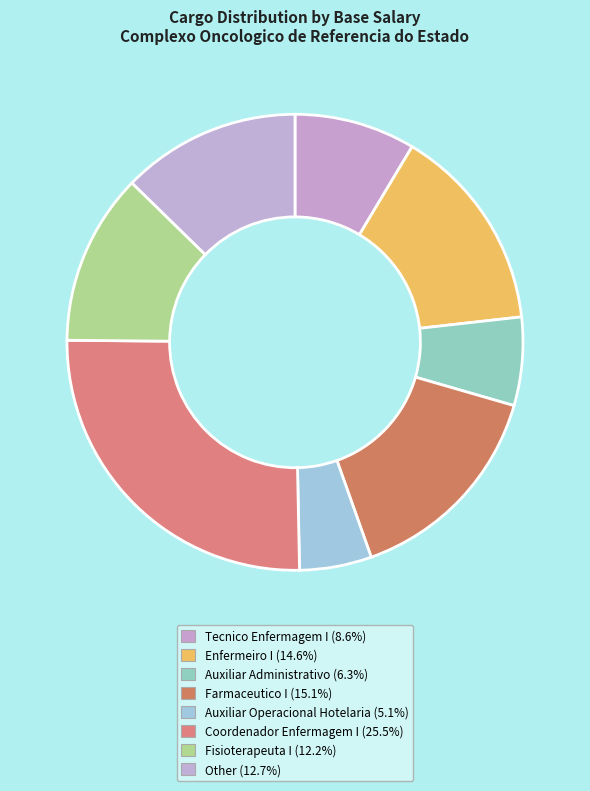

Rank the categories by value from highest to lowest.

Coordenador Enfermagem I, Farmaceutico I, Enfermeiro I, Other, Fisioterapeuta I, Tecnico Enfermagem I, Auxiliar Administrativo, Auxiliar Operacional Hotelaria